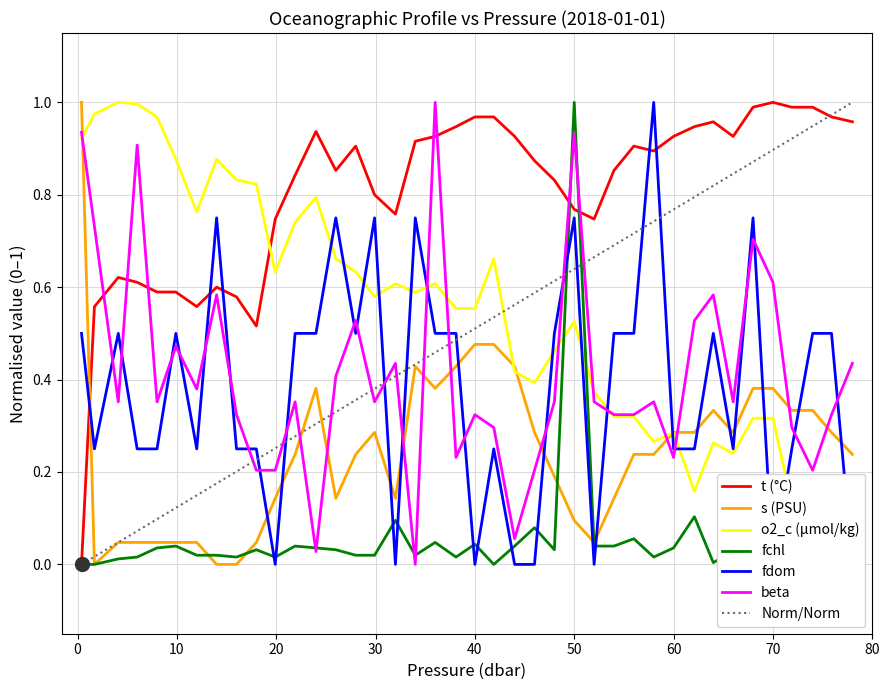

How many times do beta and Norm/Norm cross each other?

11